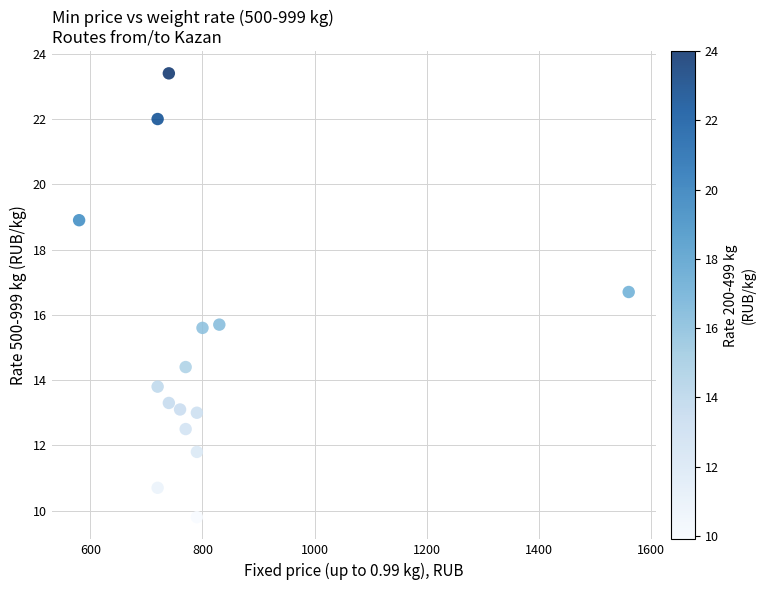

What is the range of X values (max minus min)?

980.0